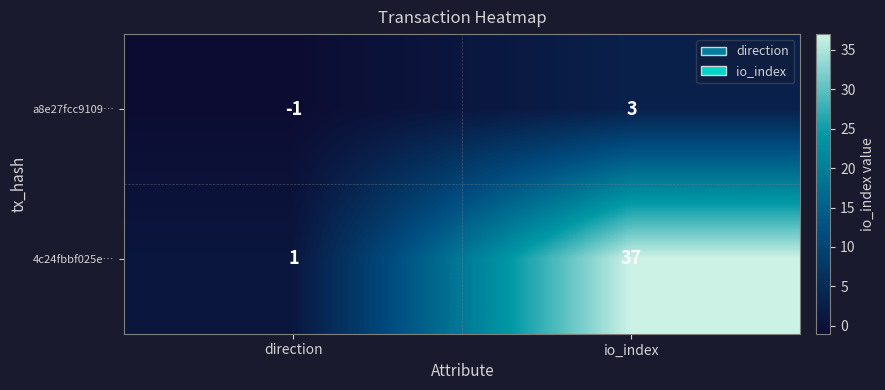

Reading left to right, transcribe all the data shown in this chart.

a8e27fcc9109…: direction=-1	io_index=3
4c24fbbf025e…: direction=1	io_index=37